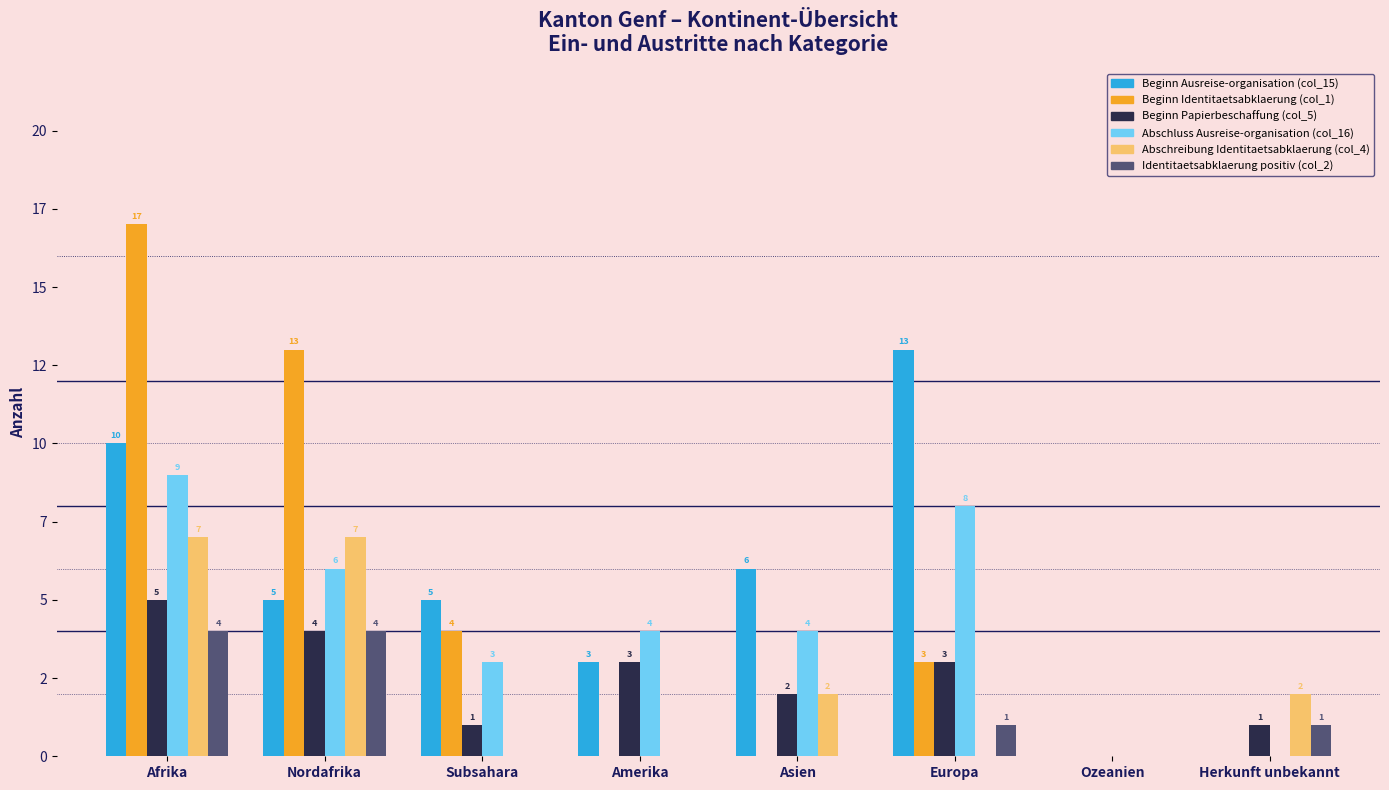

Between Nordafrika and Amerika, which series saw the biggest shift?

Beginn Identitaetsabklaerung (col_1)